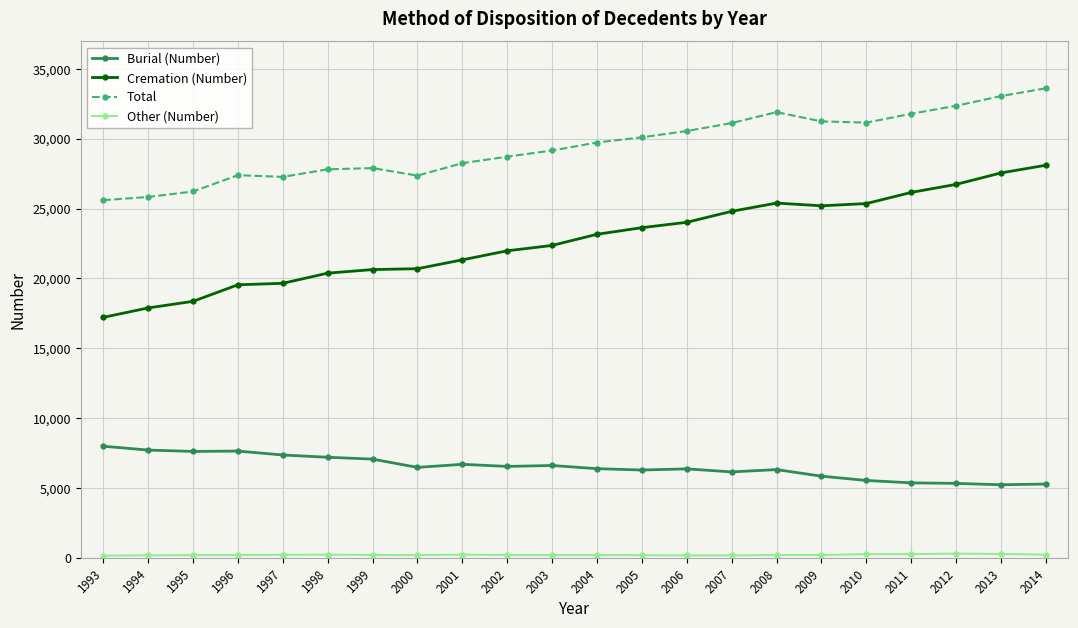

The value of Total at 2014 is 52571. True or false?

False